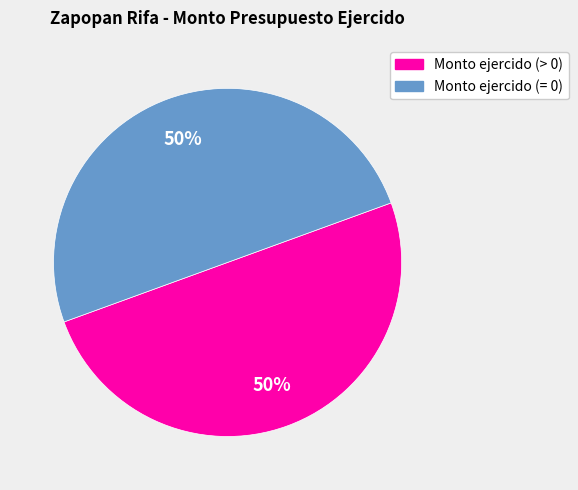

What percentage is the Monto ejercido (> 0) slice, to the nearest percent?

50%